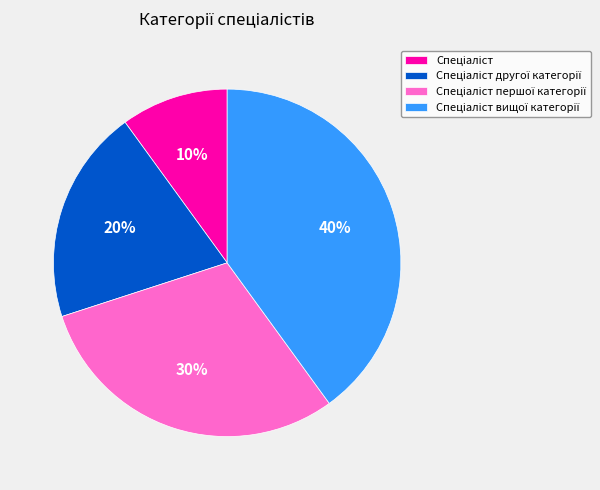

To the nearest percent, what is the difference between the largest and smallest slice percentages?

30%